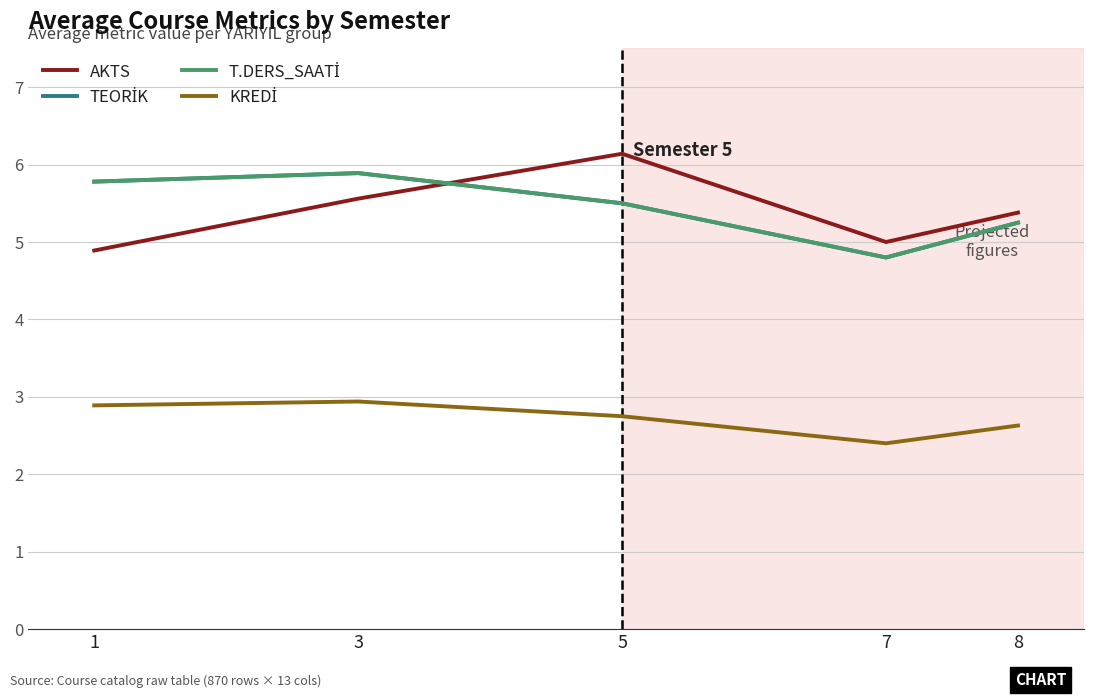

Does the chart have visible grid lines?

Yes